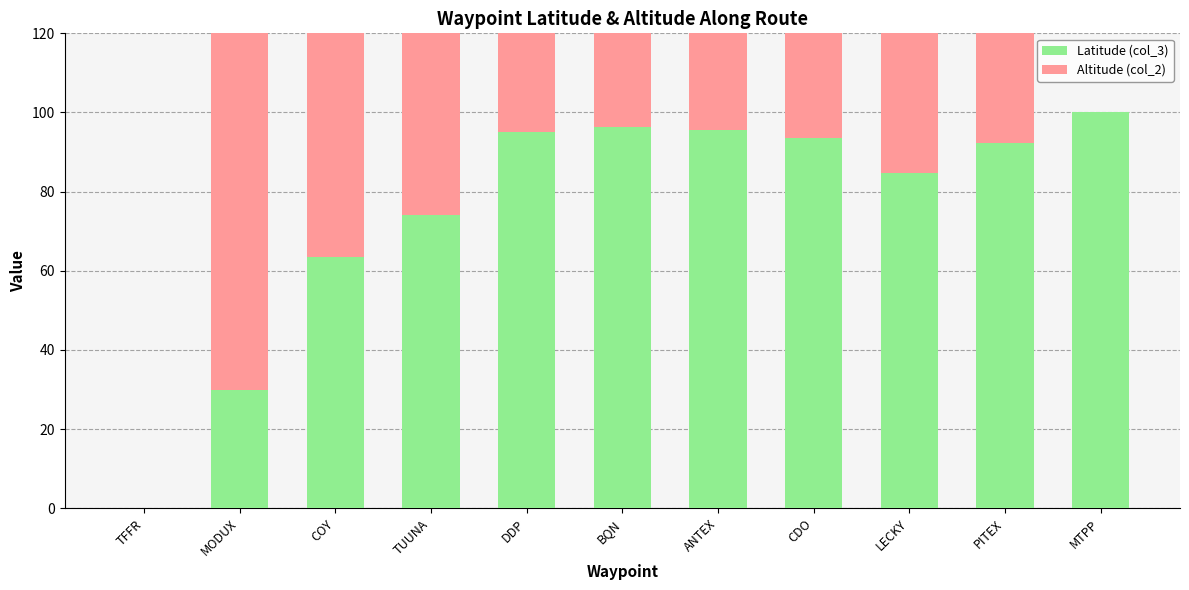

What is the sum of all Altitude (col_2) values?

872.9